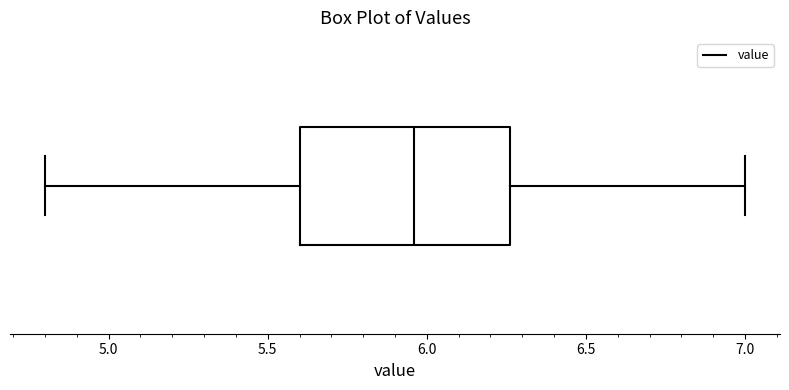

Transcribe this box plot: give where the median line is, the range the box spans, and where the two whiskers end, as read against the x-axis. The values are not printed on the chart, so give them approximately, as read against the axis.

median 5.95, box 5.60 to 6.25, whiskers 4.80 to 7.00